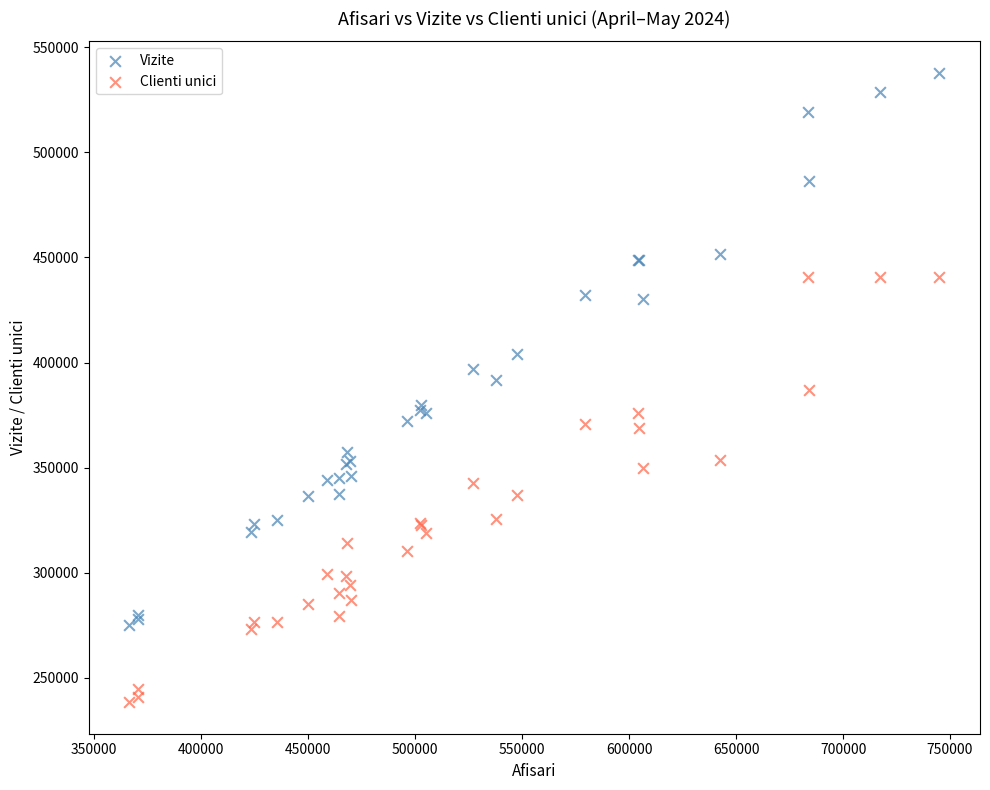

Which series reaches the minimum Y coordinate?

Clienti unici